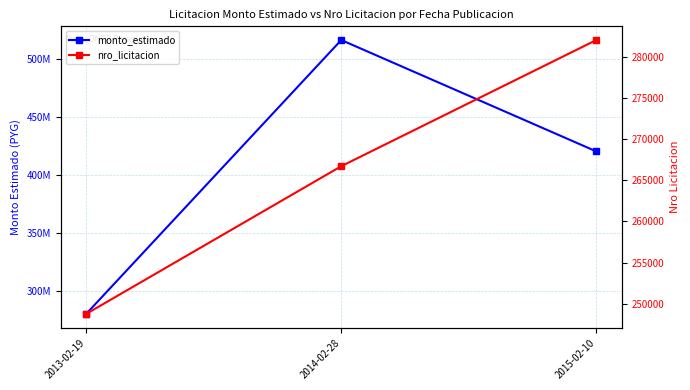

What are all the series names shown in the legend?

monto_estimado, nro_licitacion